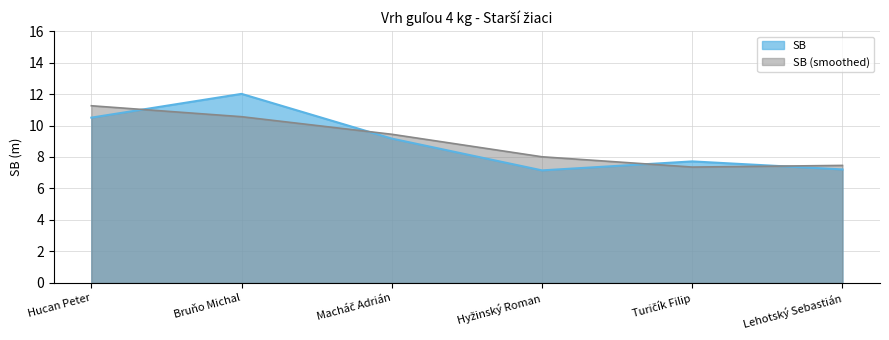

How many data points are above 9?

3